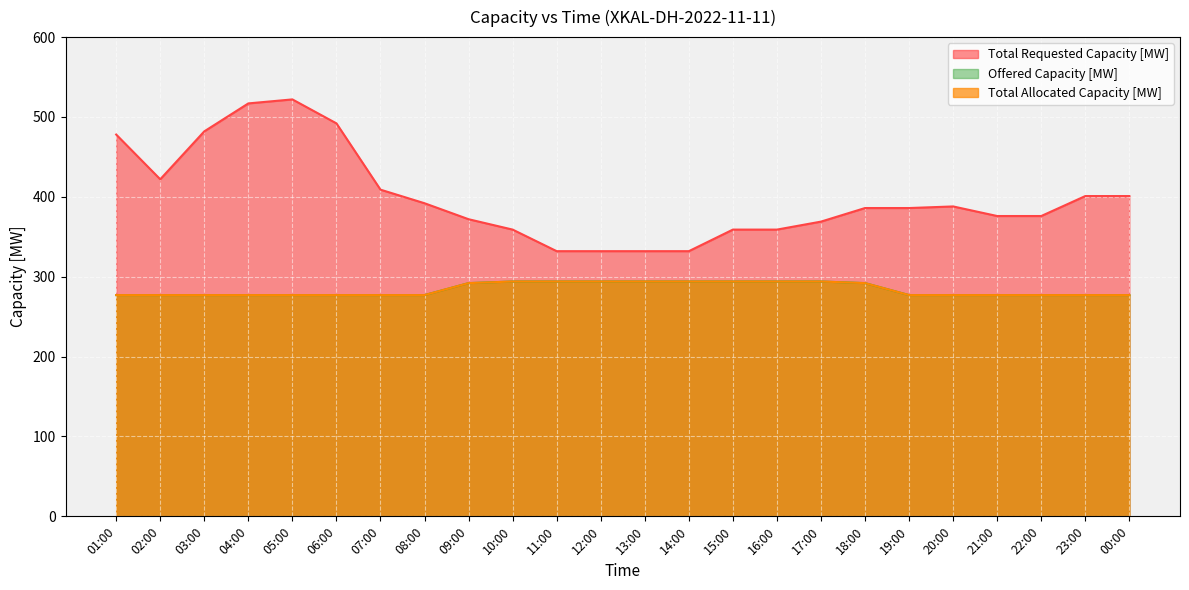

What is the difference between the maximum and minimum values in the Total Requested Capacity [MW] series?

190